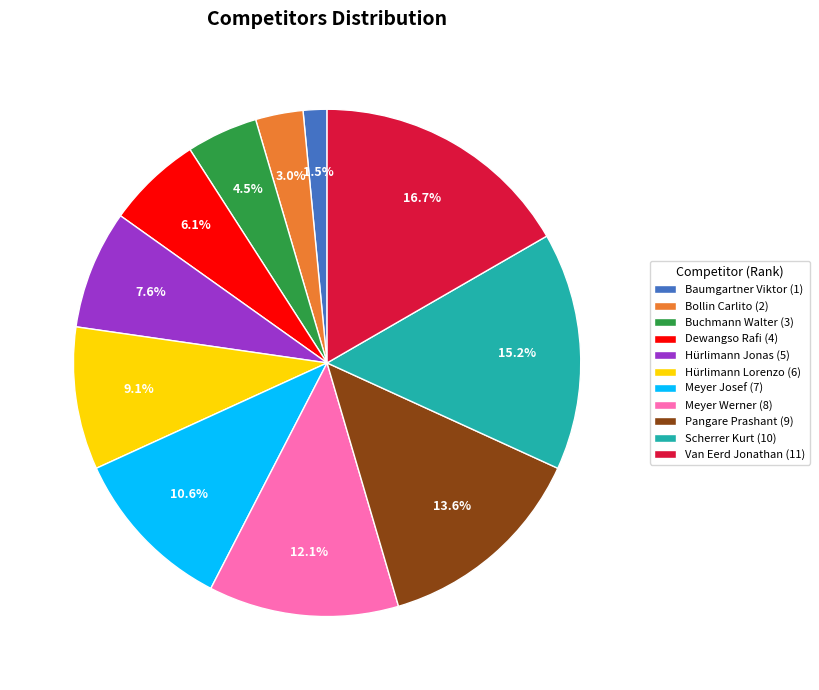

Do Pangare Prashant and Van Eerd Jonathan together represent more than half of the pie?

No